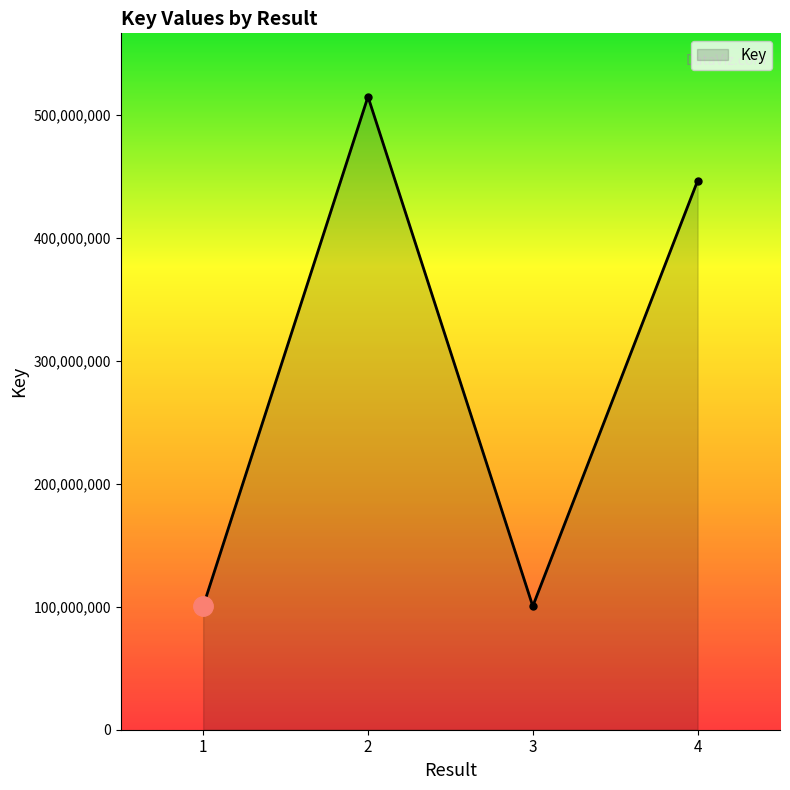

Where is the first local maximum?

2